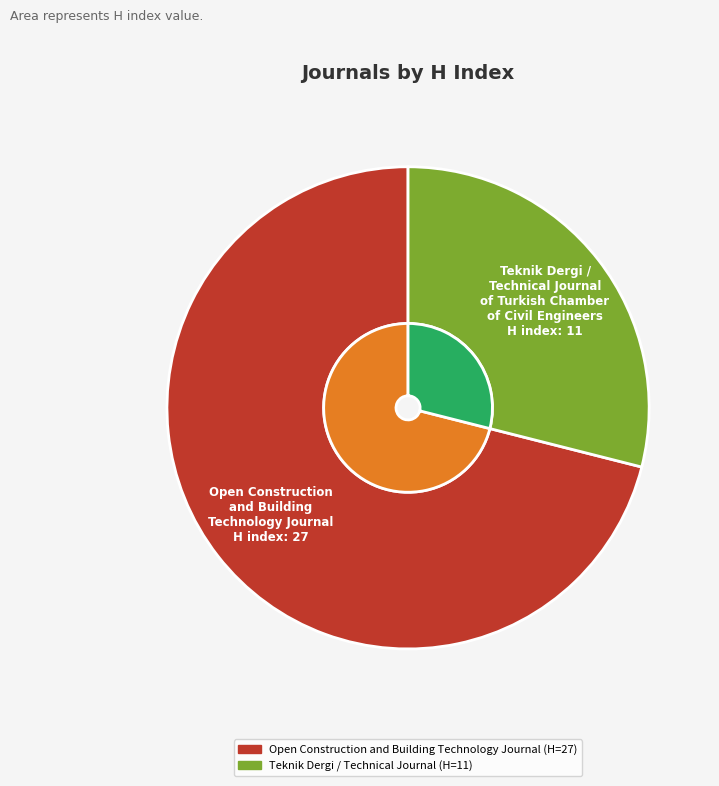

Which slice is the largest?

Open Construction and Building Technology Journal